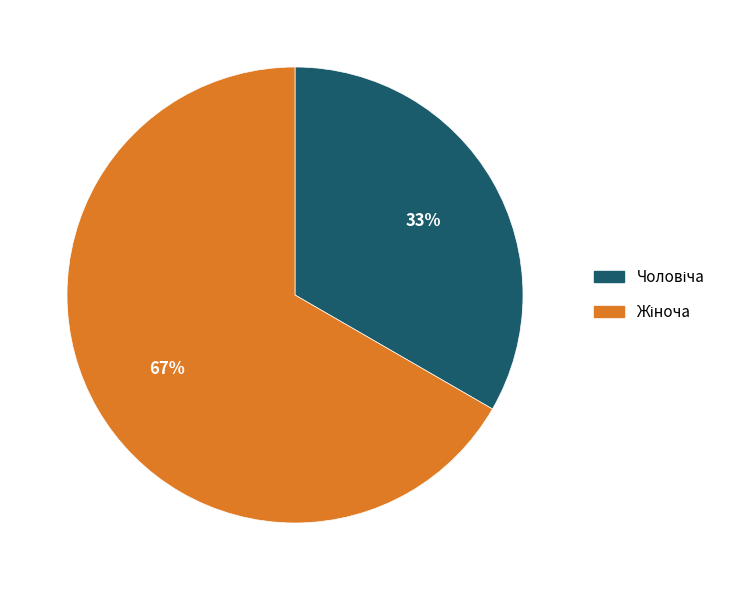

To the nearest percent, what is the average slice percentage?

50%